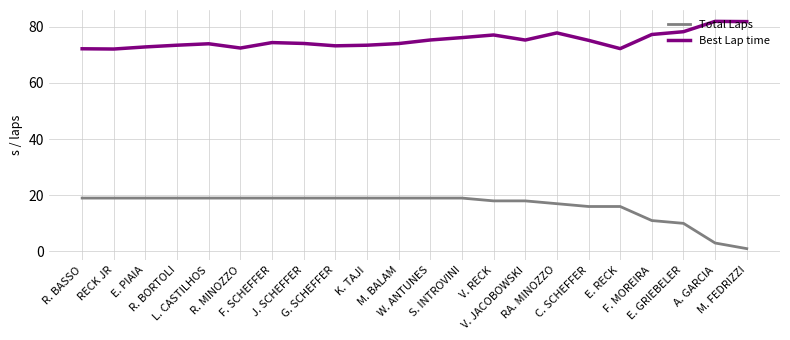

What is the spread (max minus min) of values at M. BALAM?

55.0